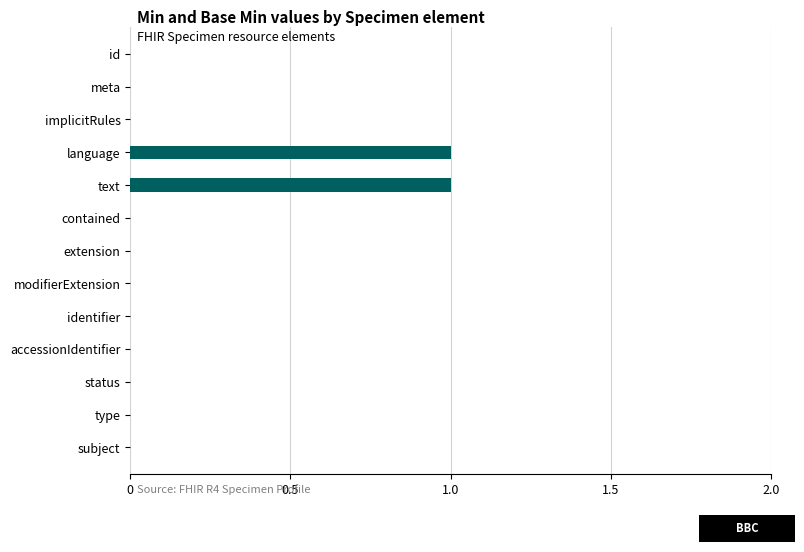

True or false: the data shows -1 at id.

False